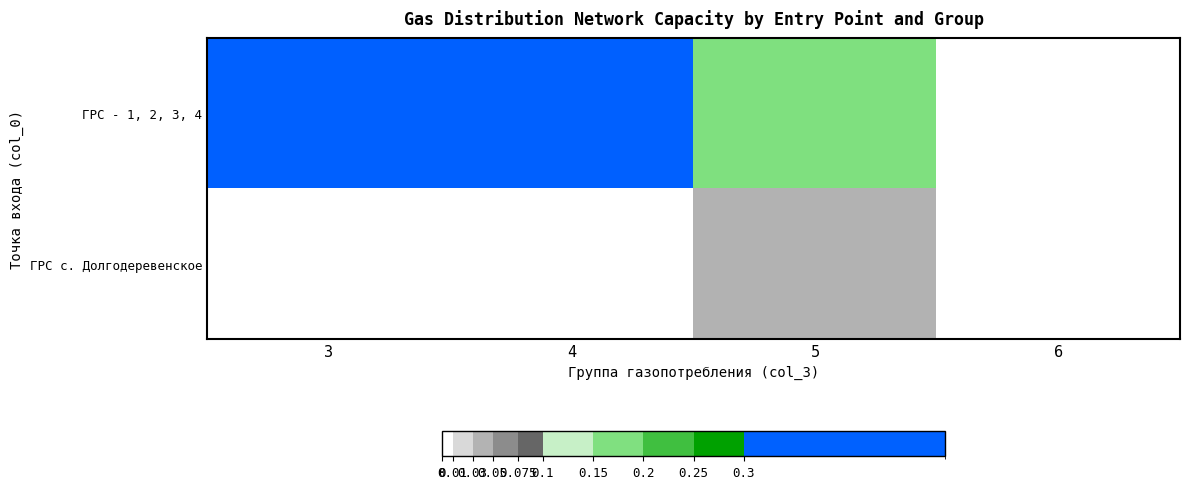

Which series has the widest spread of values?

ГРС - 1, 2, 3, 4